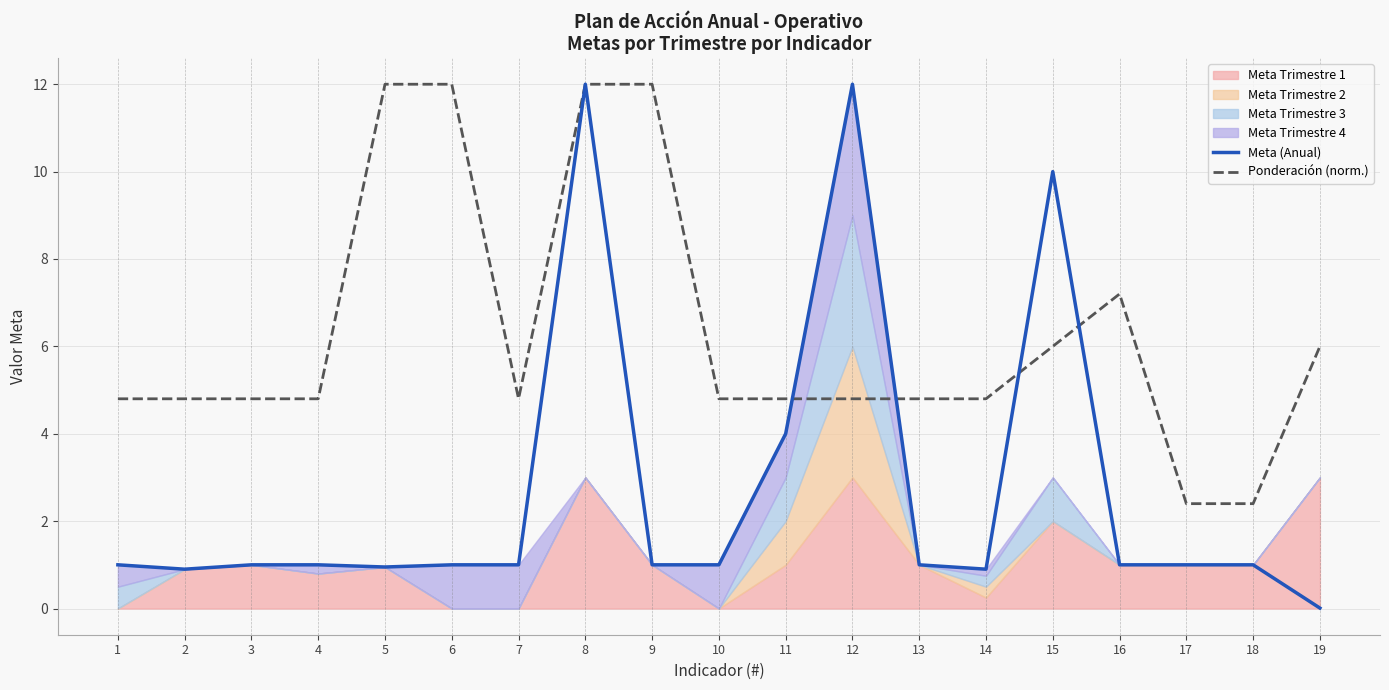

At which category is the sum across all series the highest?

8